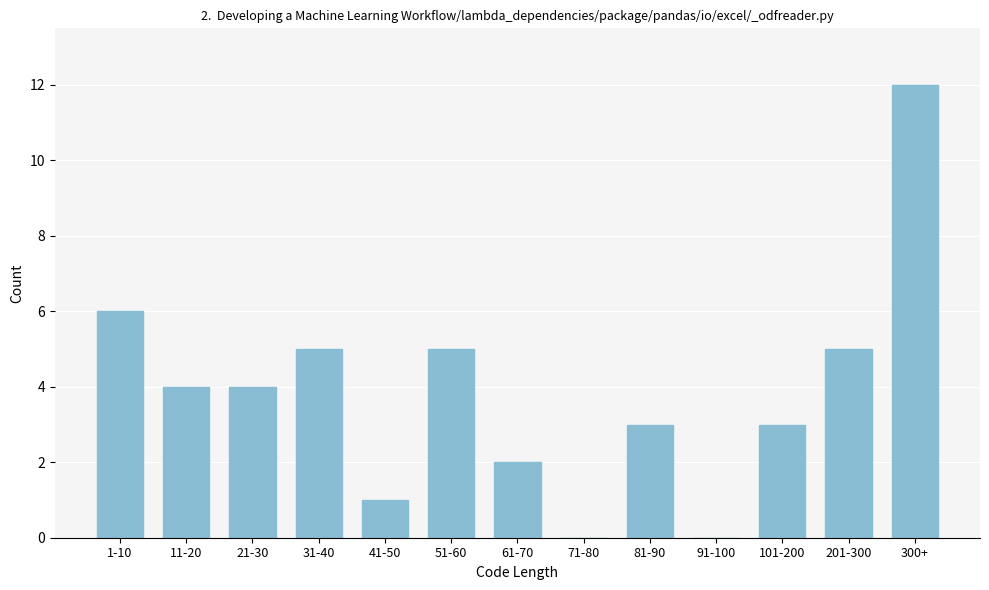

Reading right to left, what are all the values shown in this chart?

300+=12	201-300=5	101-200=3	91-100=0	81-90=3	71-80=0	61-70=2	51-60=5	41-50=1	31-40=5	21-30=4	11-20=4	1-10=6